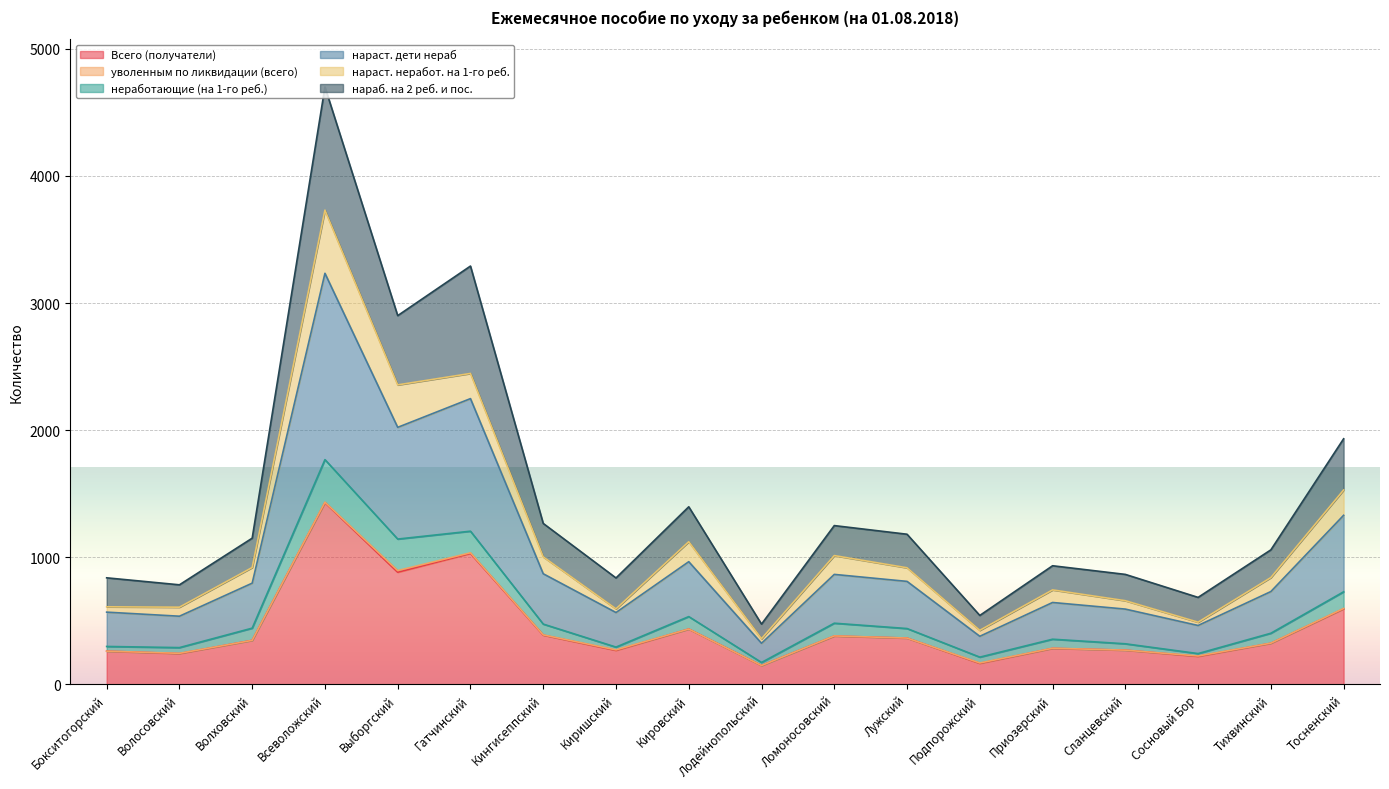

At which category does Всего (получатели) reach its first local valley?

Волосовский